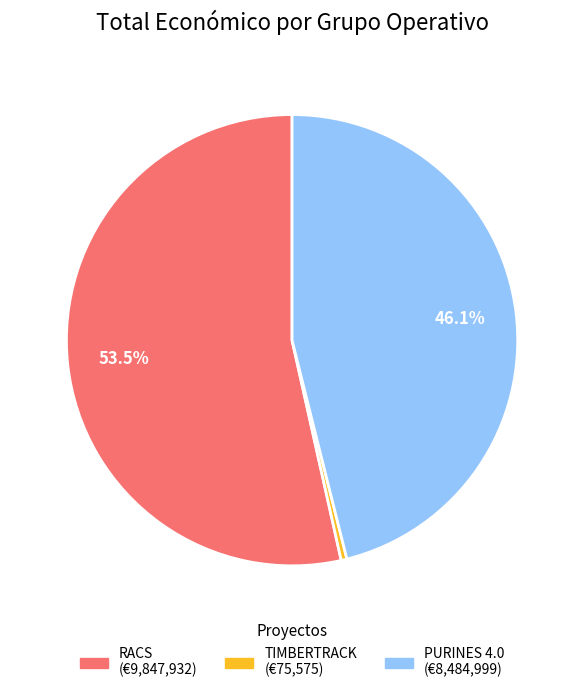

Is there any slice that represents more than half of the pie?

Yes